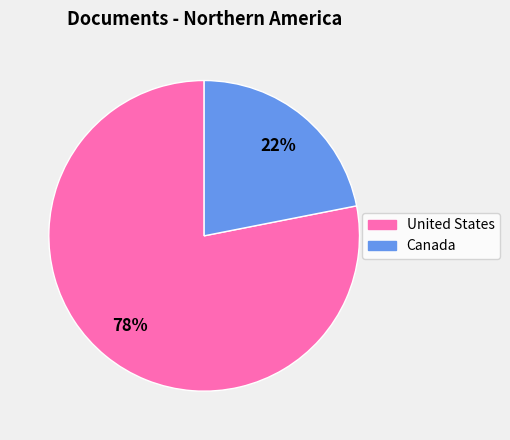

To the nearest percent, what portion does United States represent?

78%